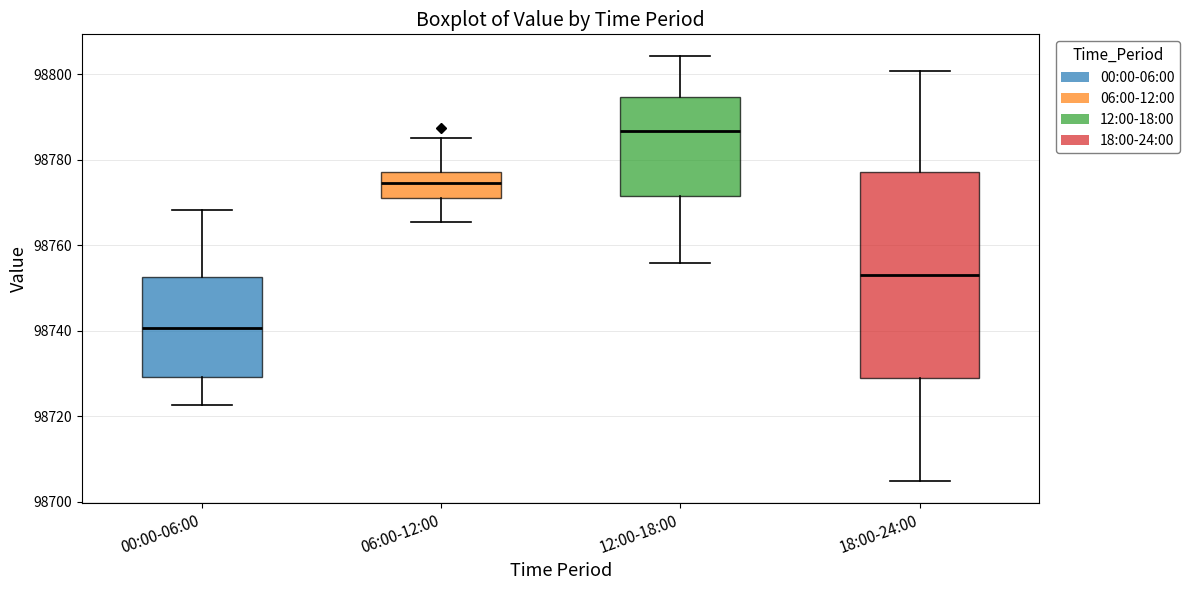

Which box has the highest median line?

12:00-18:00